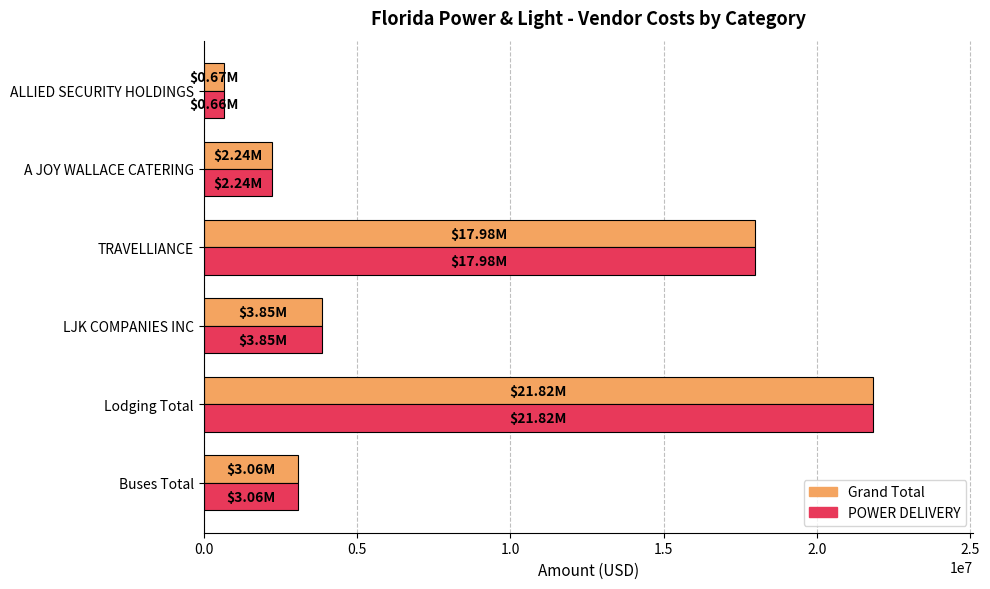

Which label corresponds to the smallest value in the chart?

ALLIED SECURITY HOLDINGS